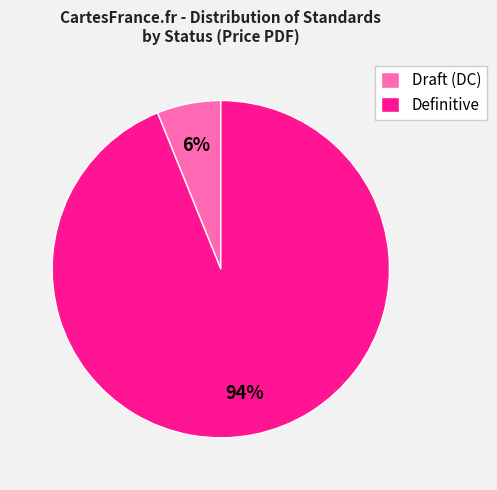

What is the largest slice in the pie chart?

Definitive